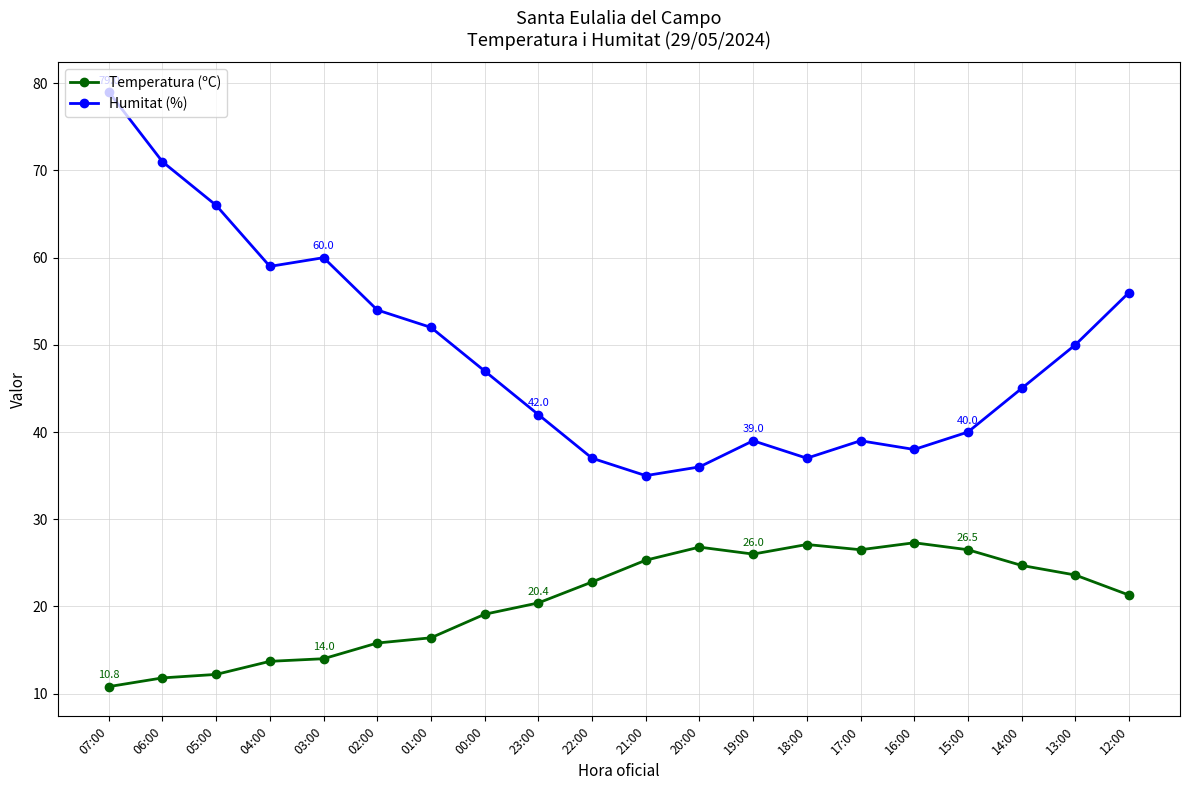

What is the value of the Temperatura (ºC) point at the 18th from the left?

24.7